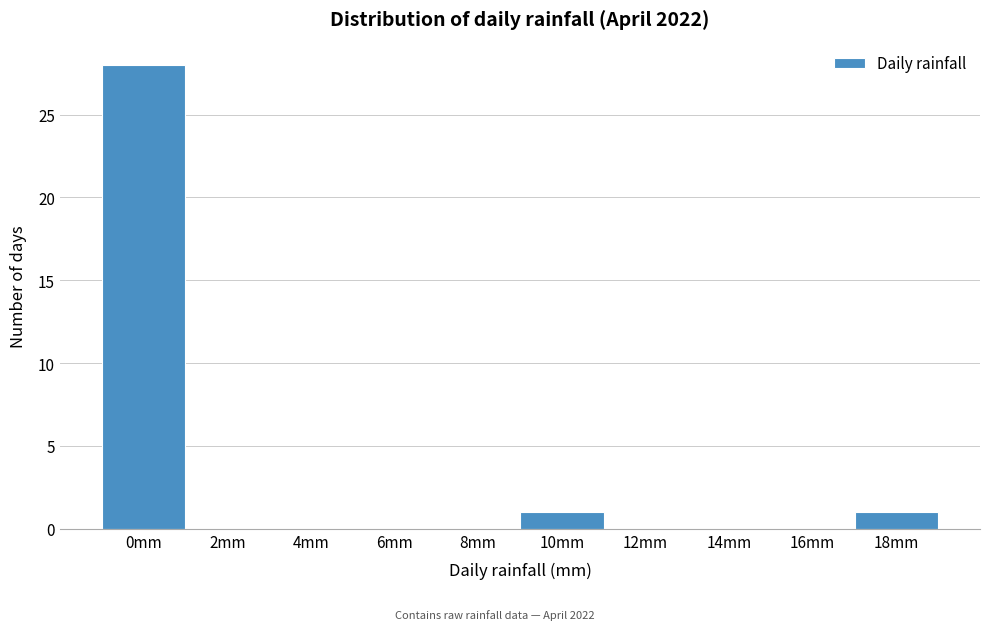

Reading left to right, what are all the values shown in this chart?

0mm=28	2mm=0	4mm=0	6mm=0	8mm=0	10mm=1	12mm=0	14mm=0	16mm=0	18mm=1